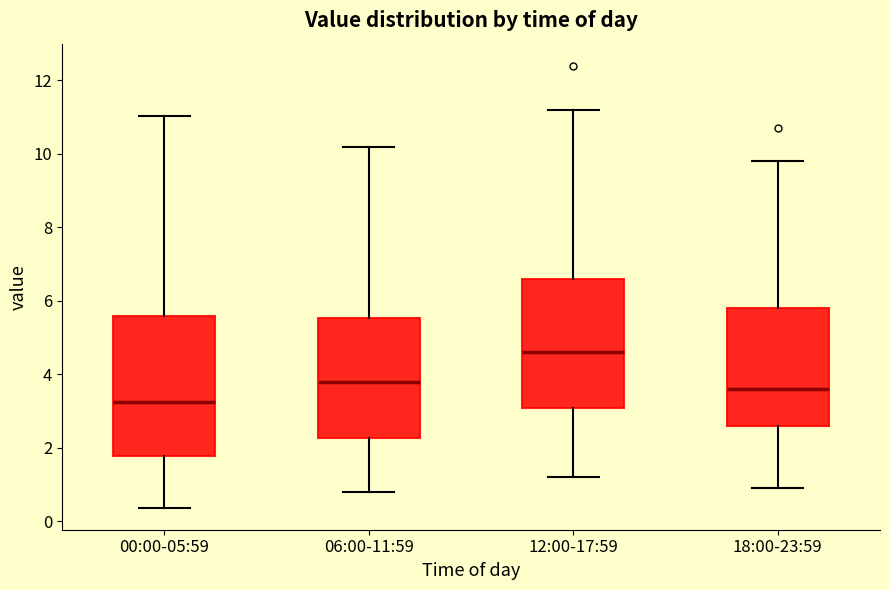

Which box's median line is the lowest?

00:00-05:59